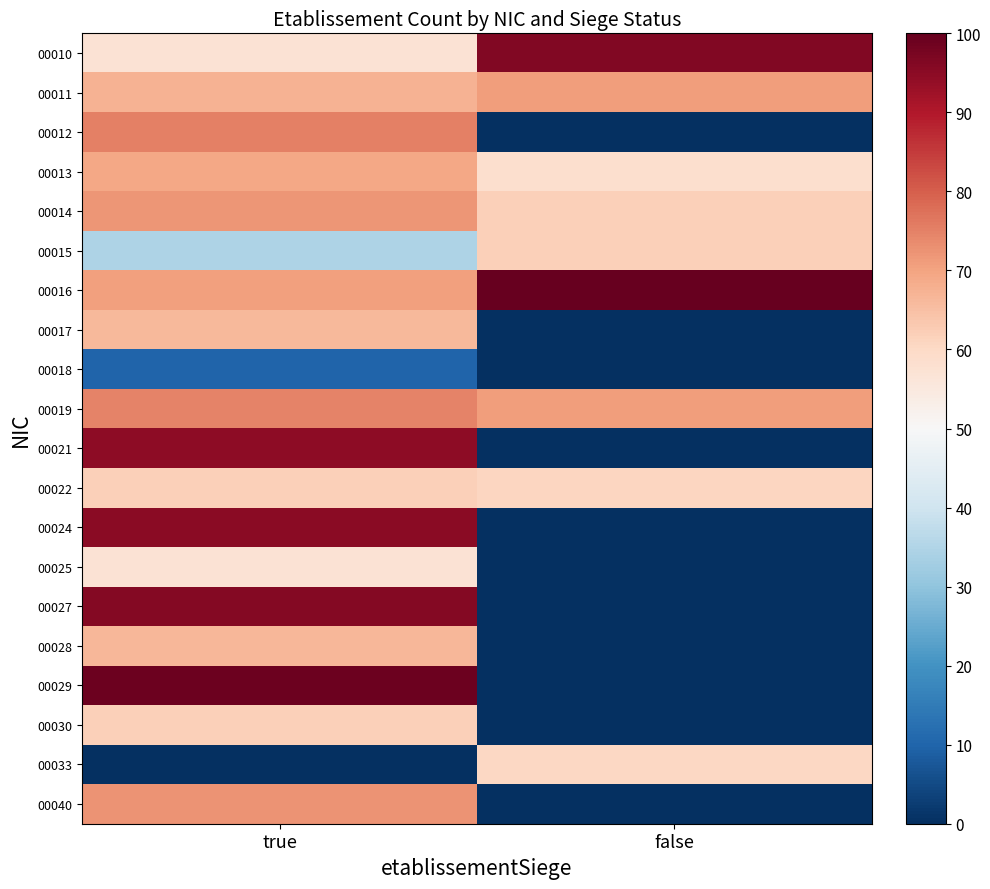

What is the total value across all series at true?

1302.0